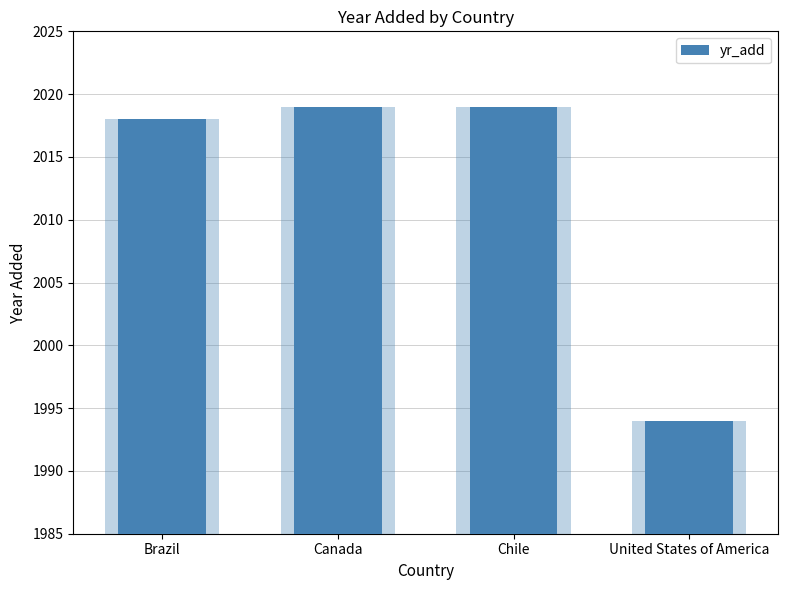

What is the difference between the second highest and second lowest values?

1